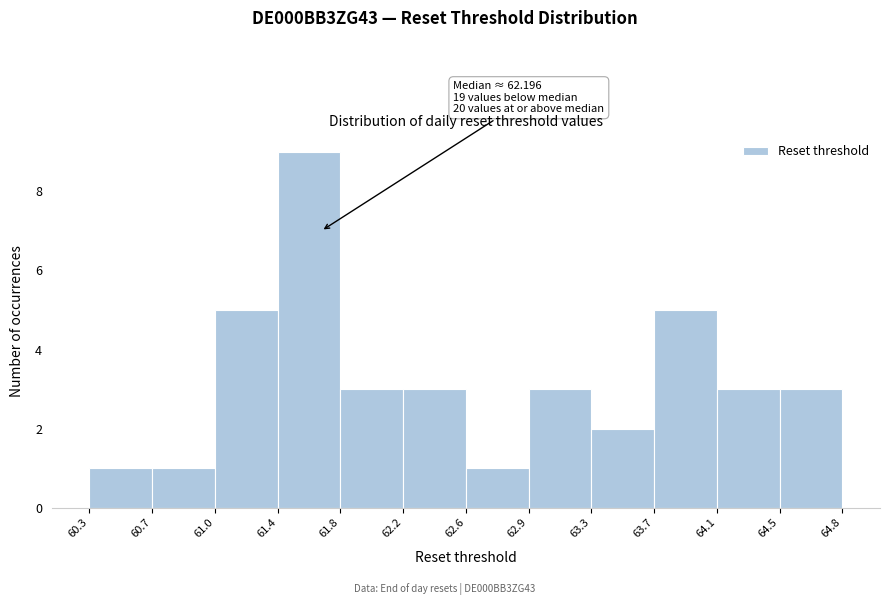

Over which range of the x-axis is the bar tallest?

61.4 to 61.8